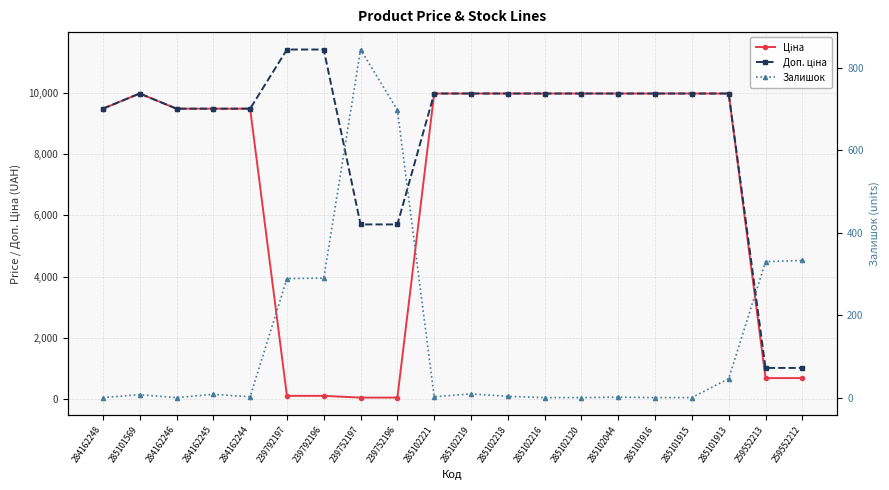

What is the value of the Ціна point at the 12th from the left?

9975.0